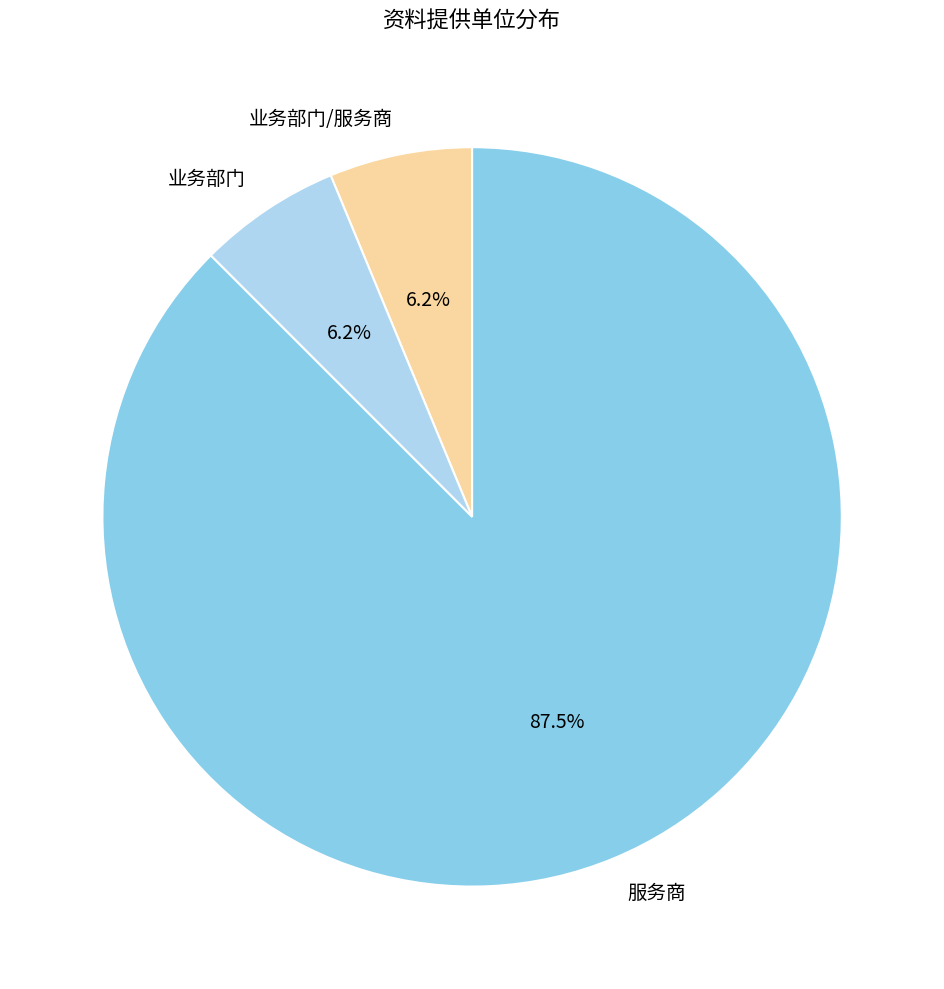

To the nearest percent, what is the difference between the 服务商 and 业务部门/服务商 slice percentages?

81%